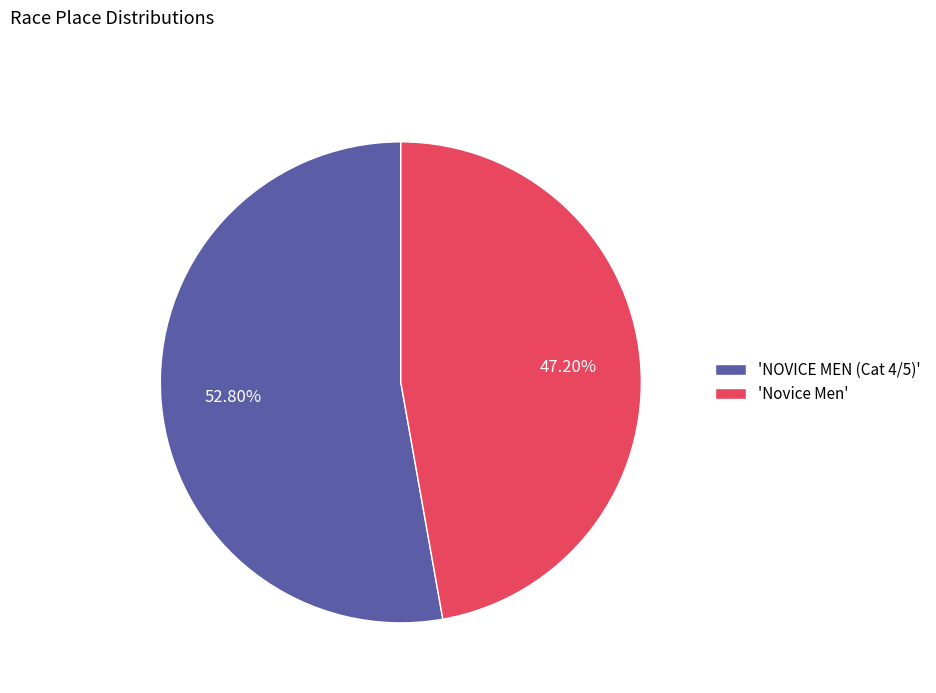

Rank the categories by value from highest to lowest.

'NOVICE MEN (Cat 4/5)', 'Novice Men'